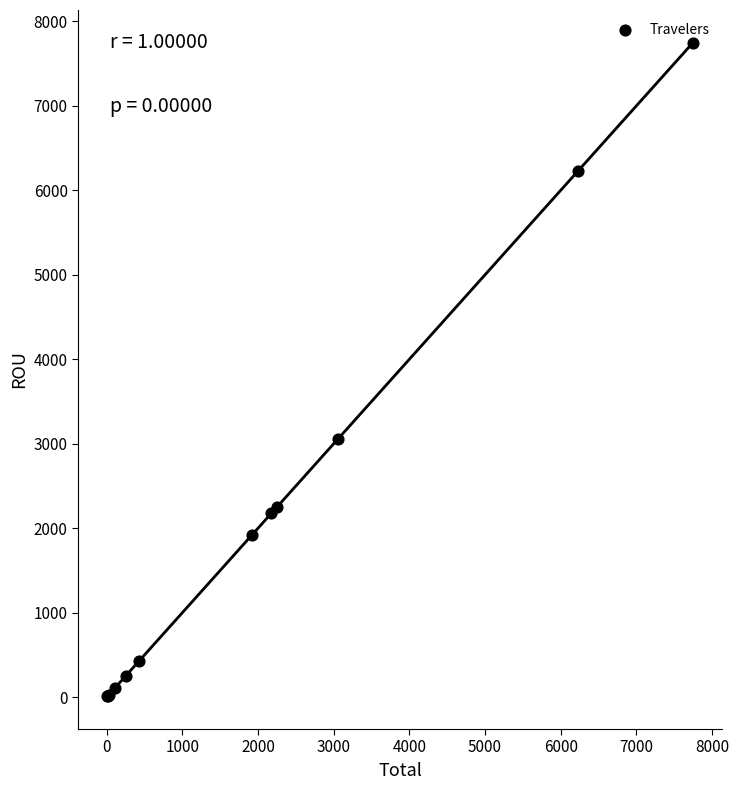

What Y value in the scatter plot is closest to 3878?

3060.4